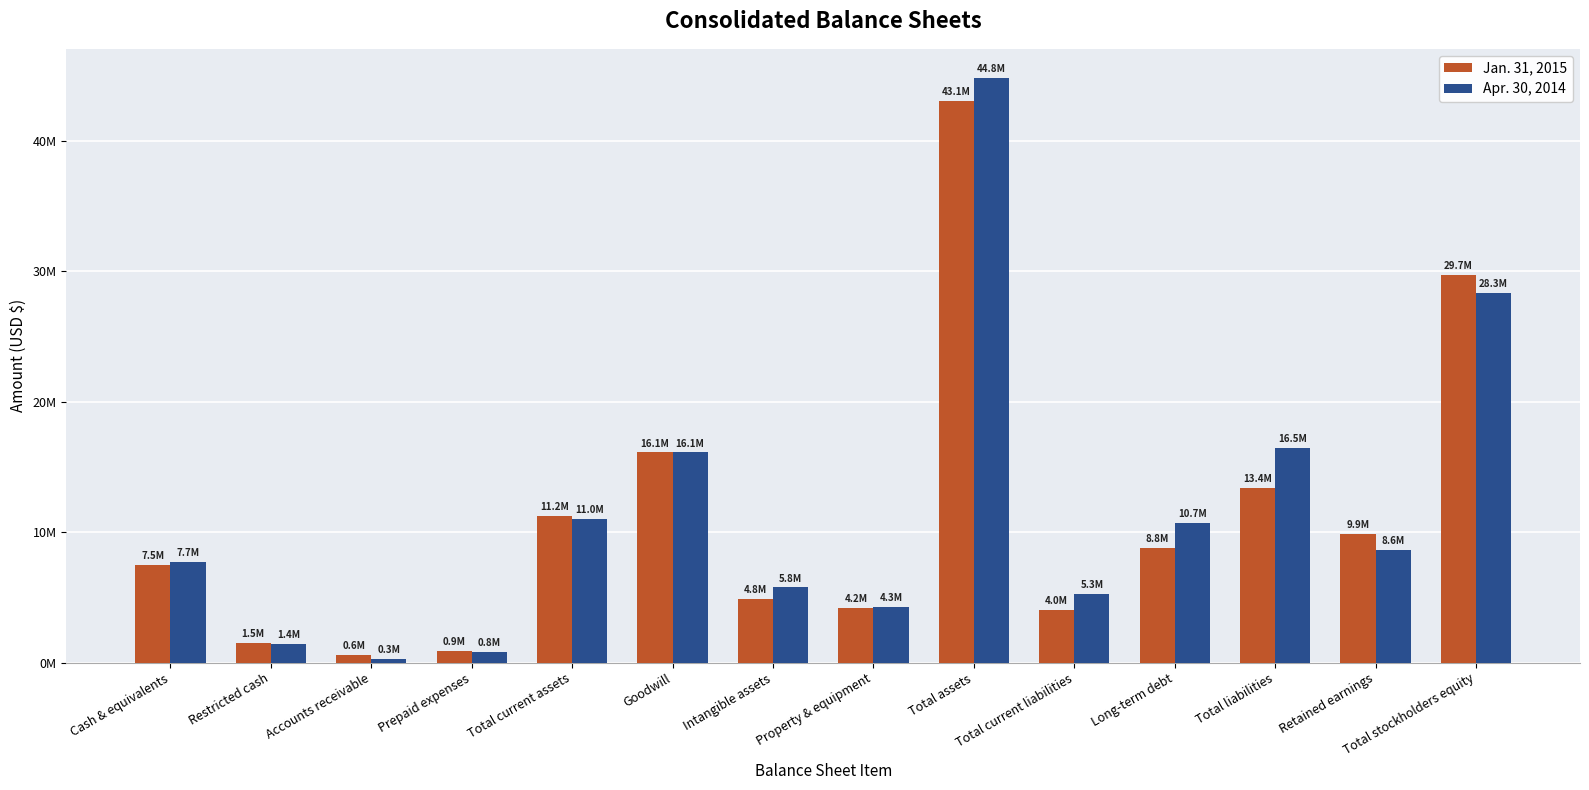

What are all the series names shown in the legend?

Jan. 31, 2015, Apr. 30, 2014